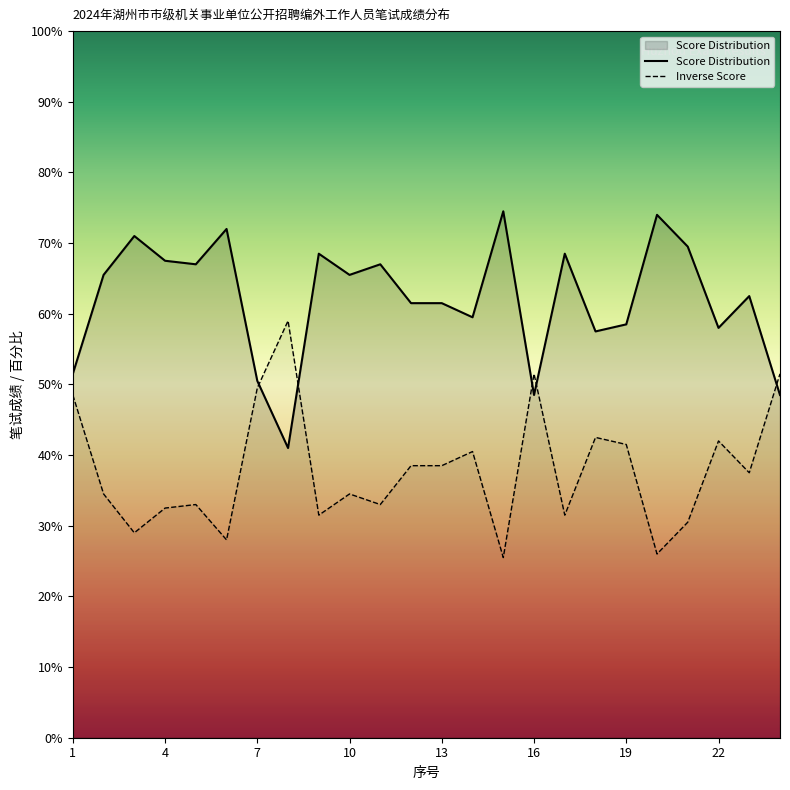

Is it true that the value at 16 is 48.5?

True